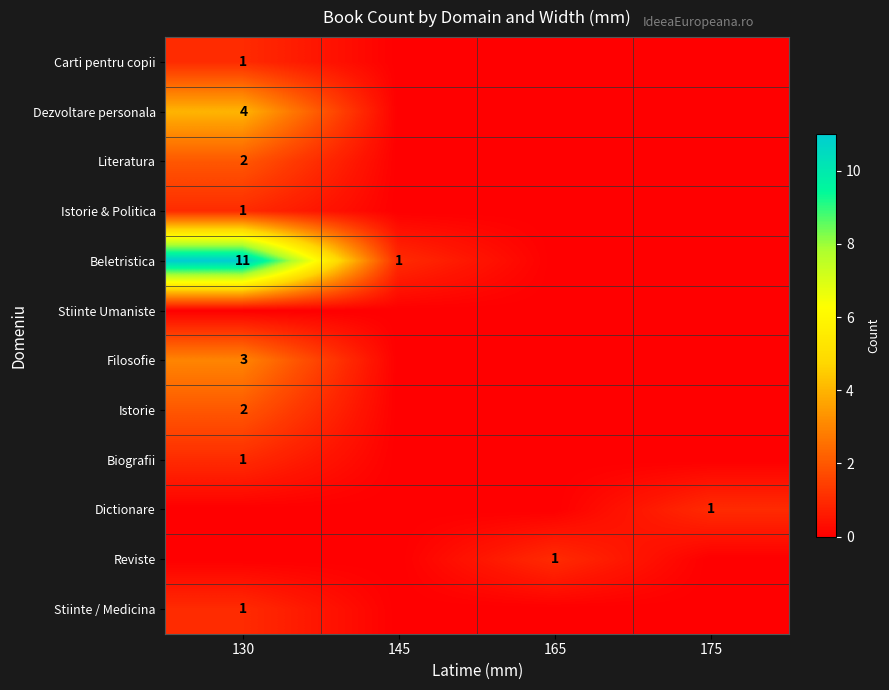

Is it true that Reviste equals 1 at 165?

True